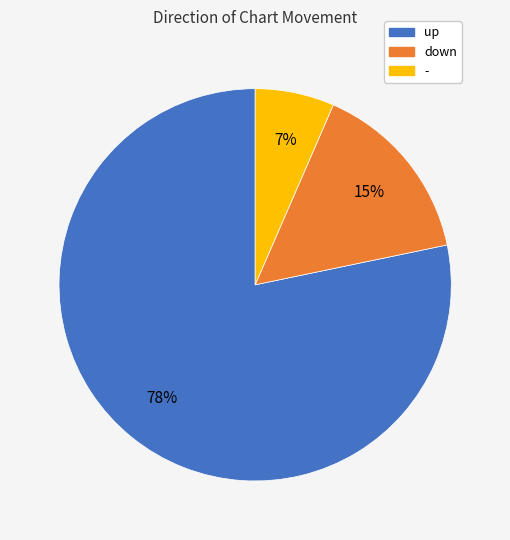

Is the sum of up and down greater than half?

Yes